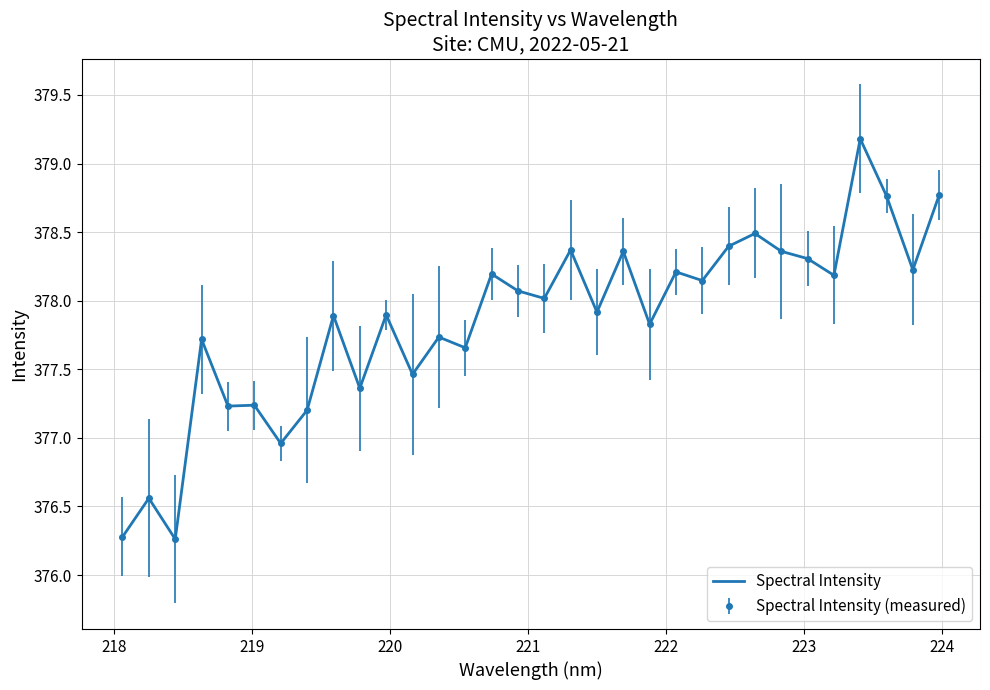

How many lines are shown in the chart?

1